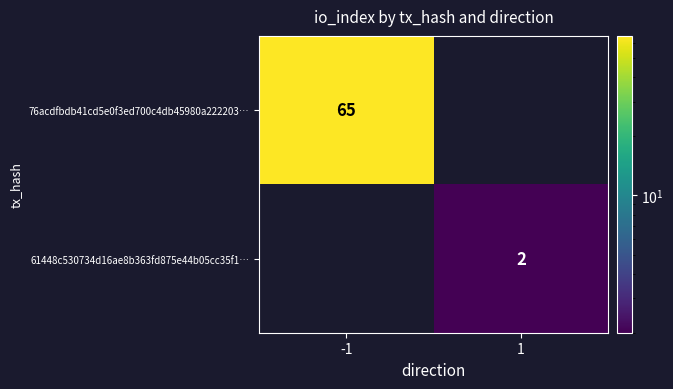

The 76acdfbdb41cd5e0f3ed700c4db45980a222203… series shows 112 at -1. True or false?

False